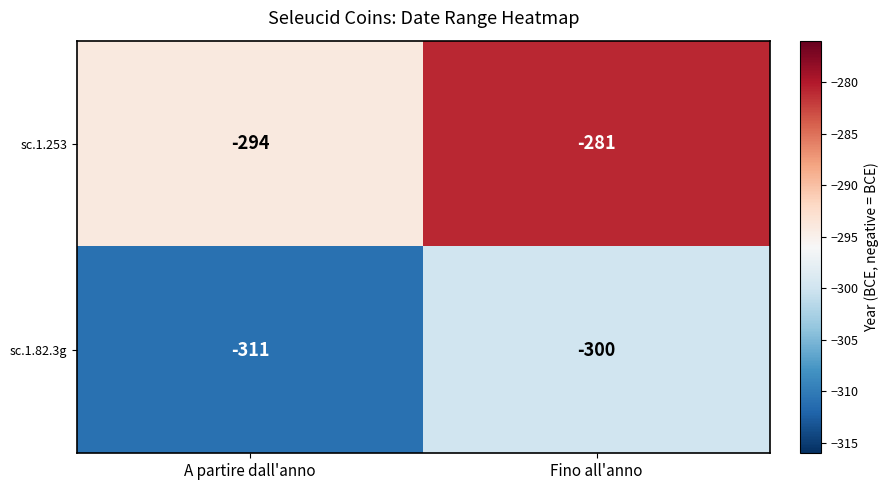

List the series in order of their peak value, highest first.

sc.1.253, sc.1.82.3g